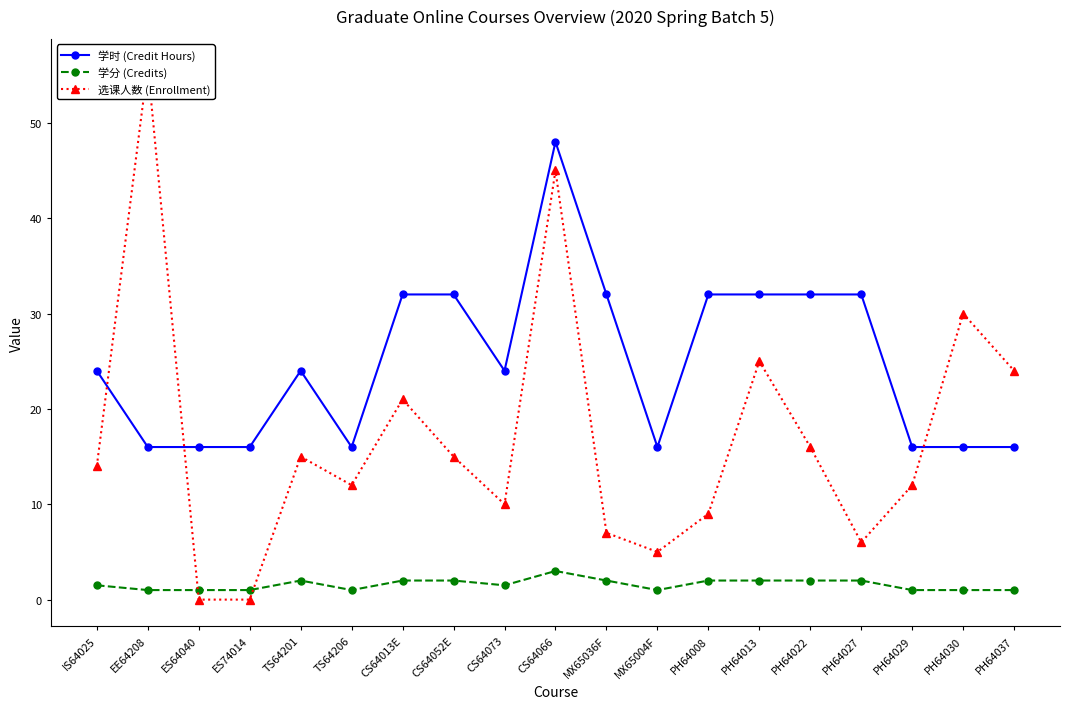

At how many categories does at least one series exceed 8?

19